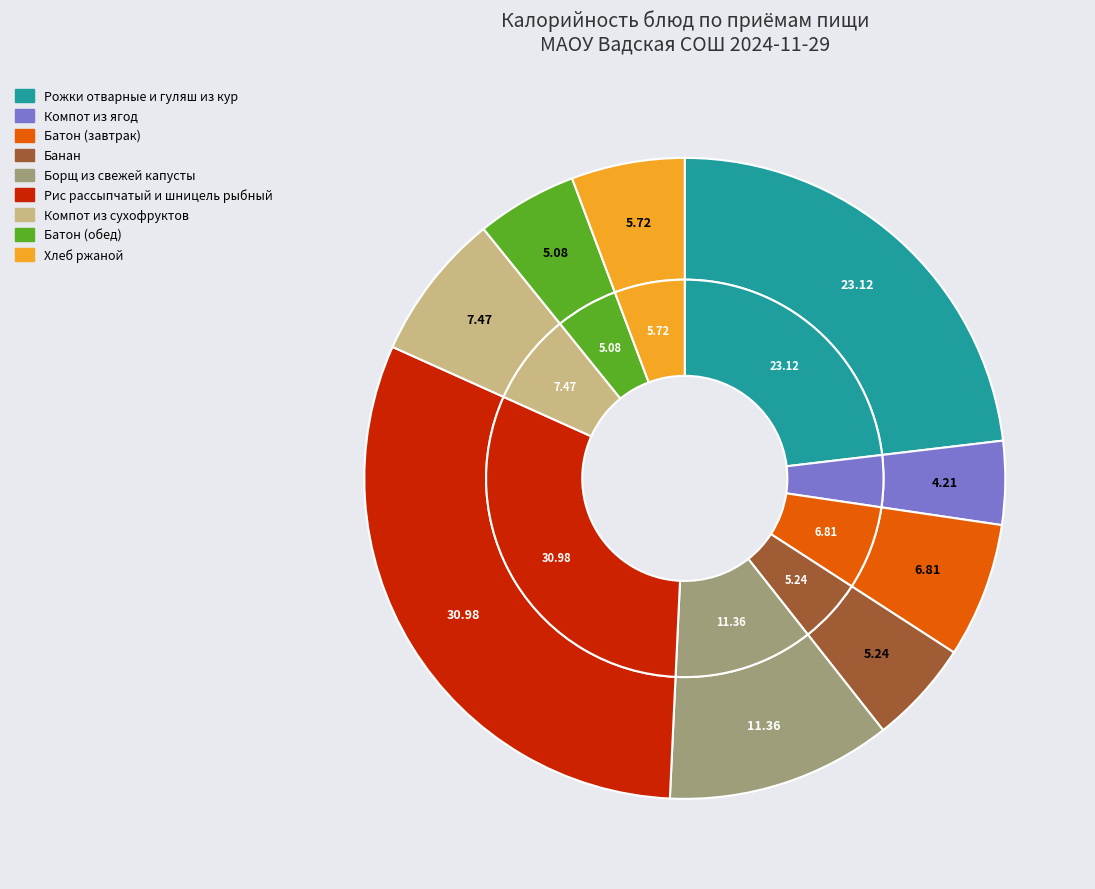

How many slices are in this pie chart?

9